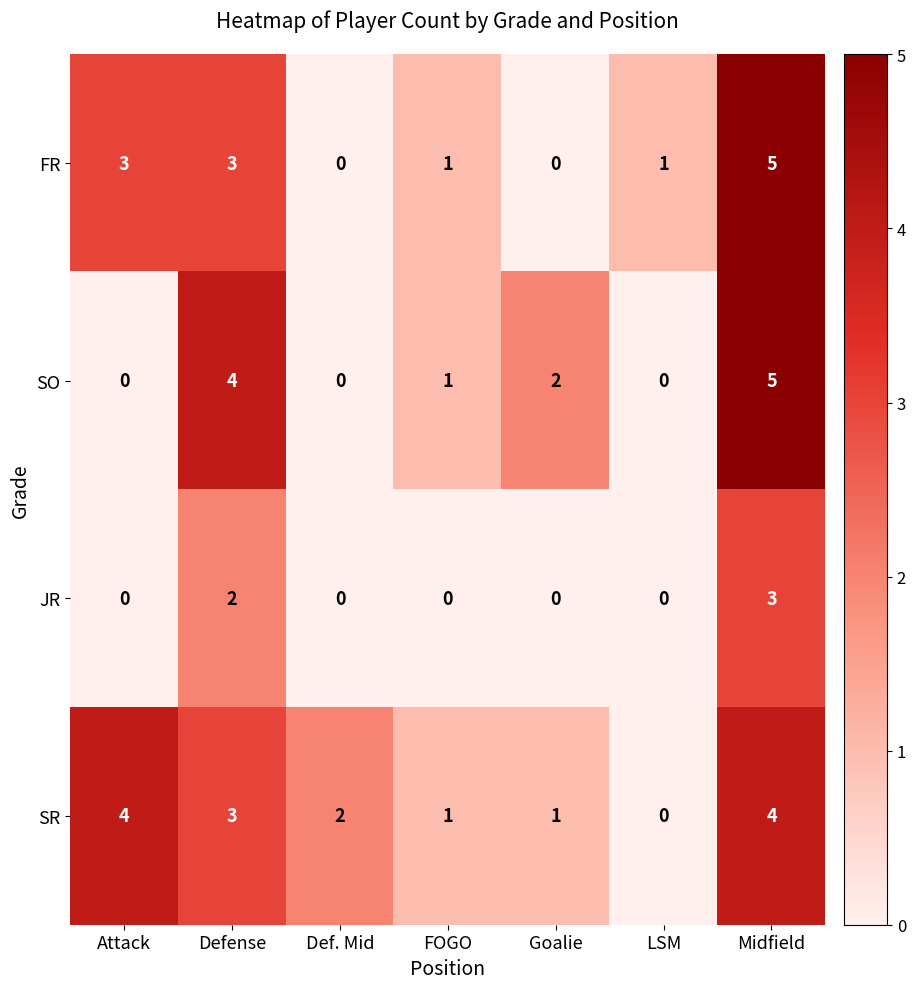

The JR series shows 3 at Midfield. True or false?

True